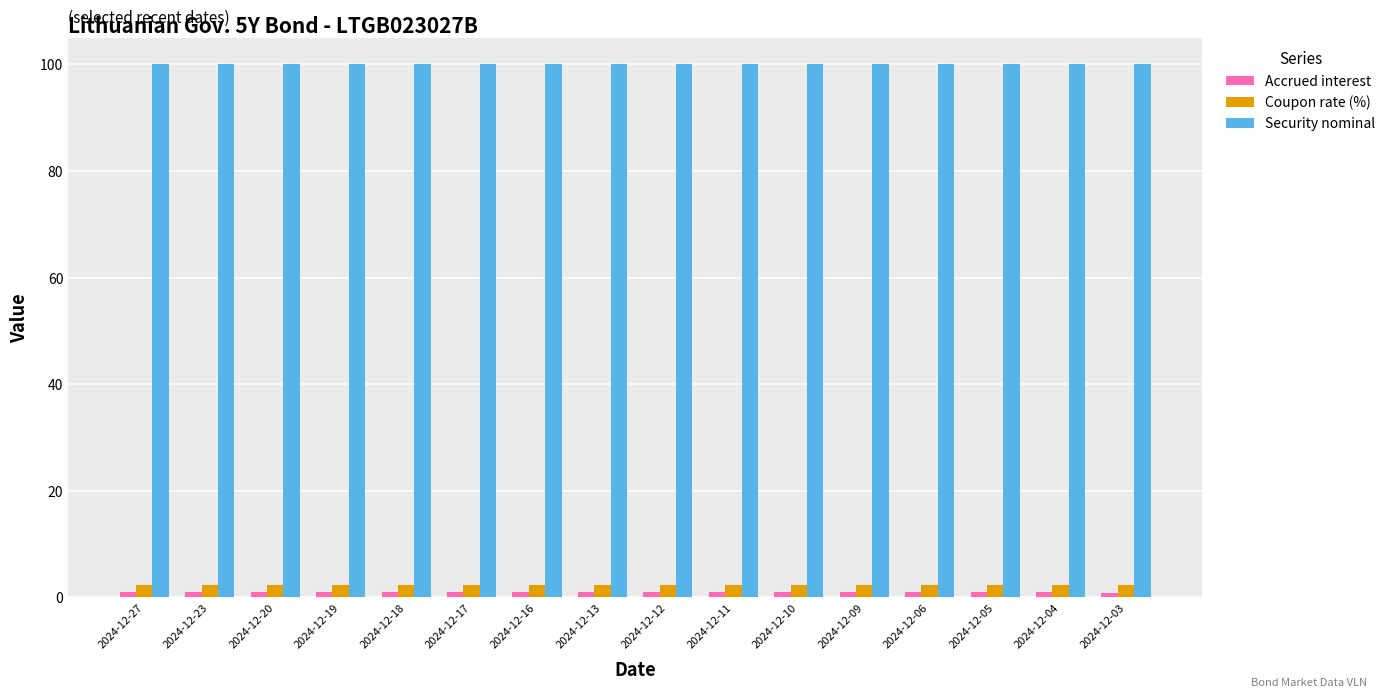

How many bars are there in each group?

3